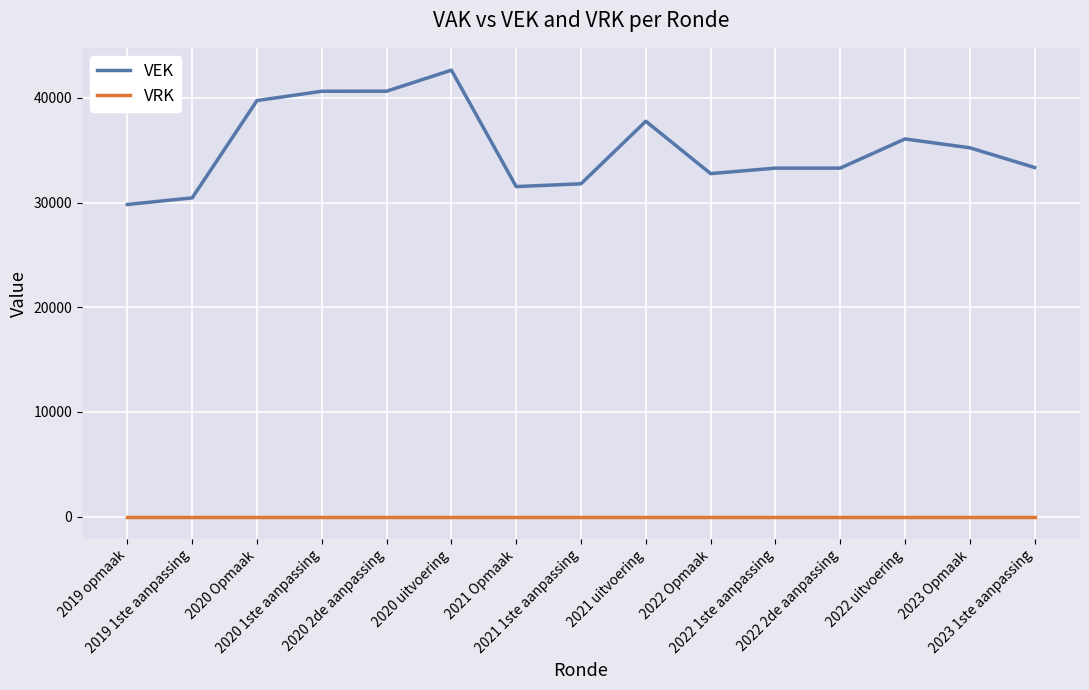

Count the number of data series in this chart.

2